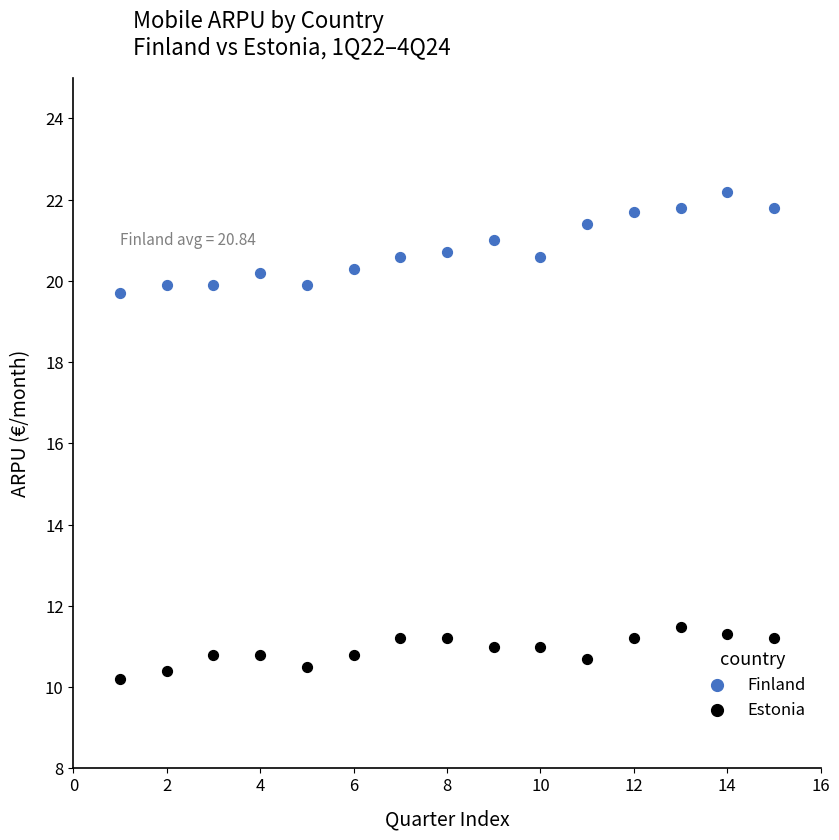

In the Estonia series, what Y value is closest to 10?

10.2